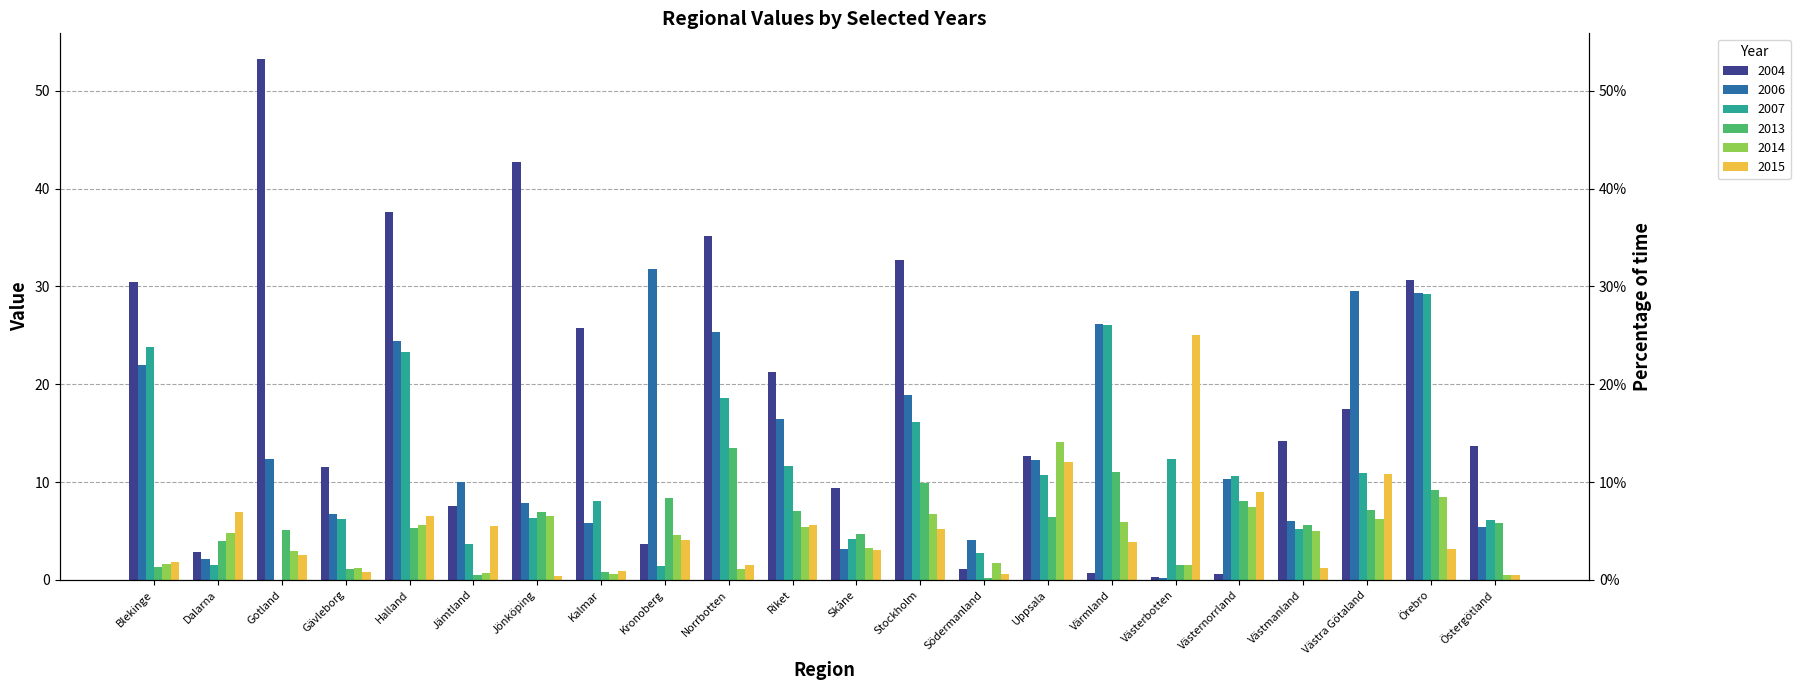

Is the value of 2004 at Blekinge greater than the value of 2015 at Halland?

Yes